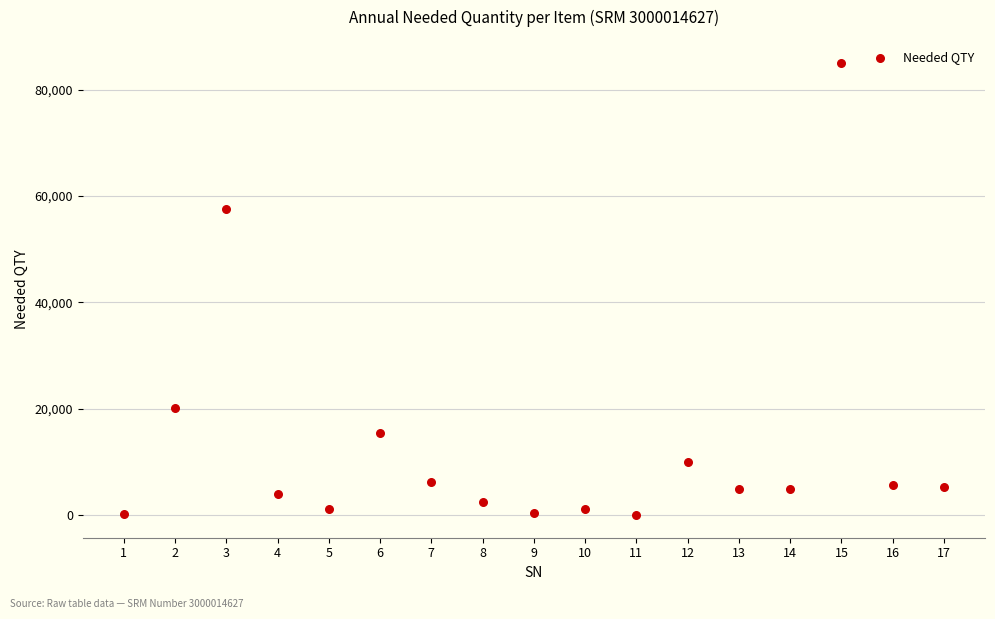

What Y value in the scatter plot is closest to 42570?

57570